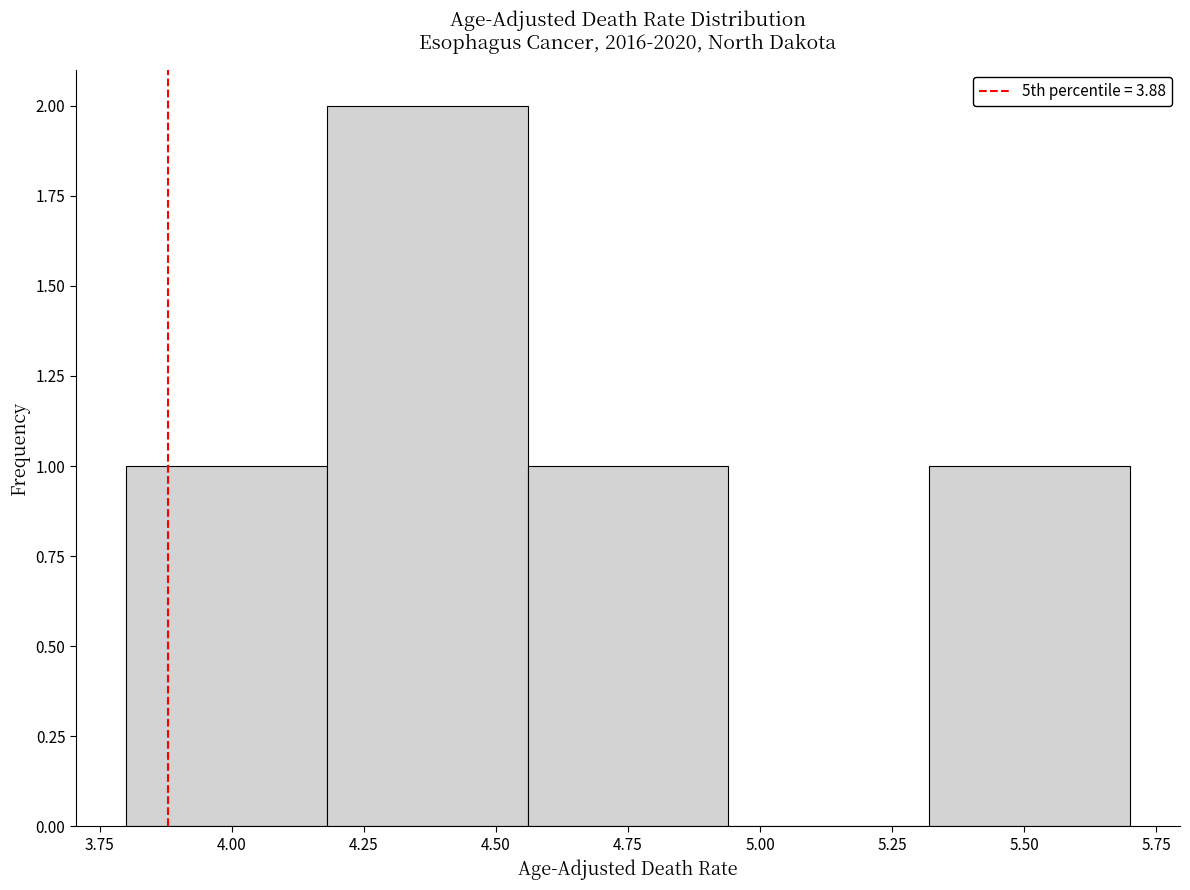

Over which range of the x-axis is the bar tallest?

4.18 to 4.56